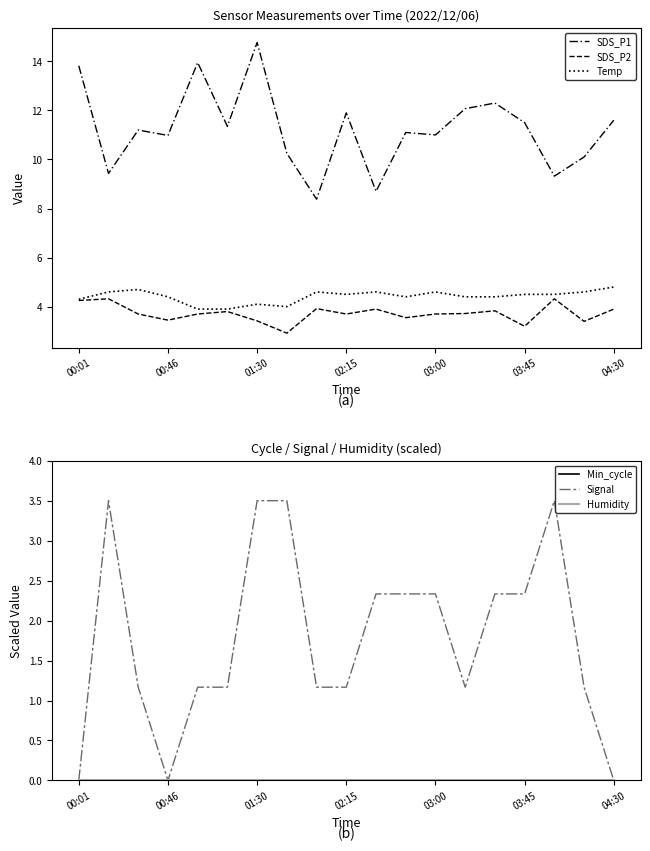

Which series changed the most between 7 and 16?

SDS_P2